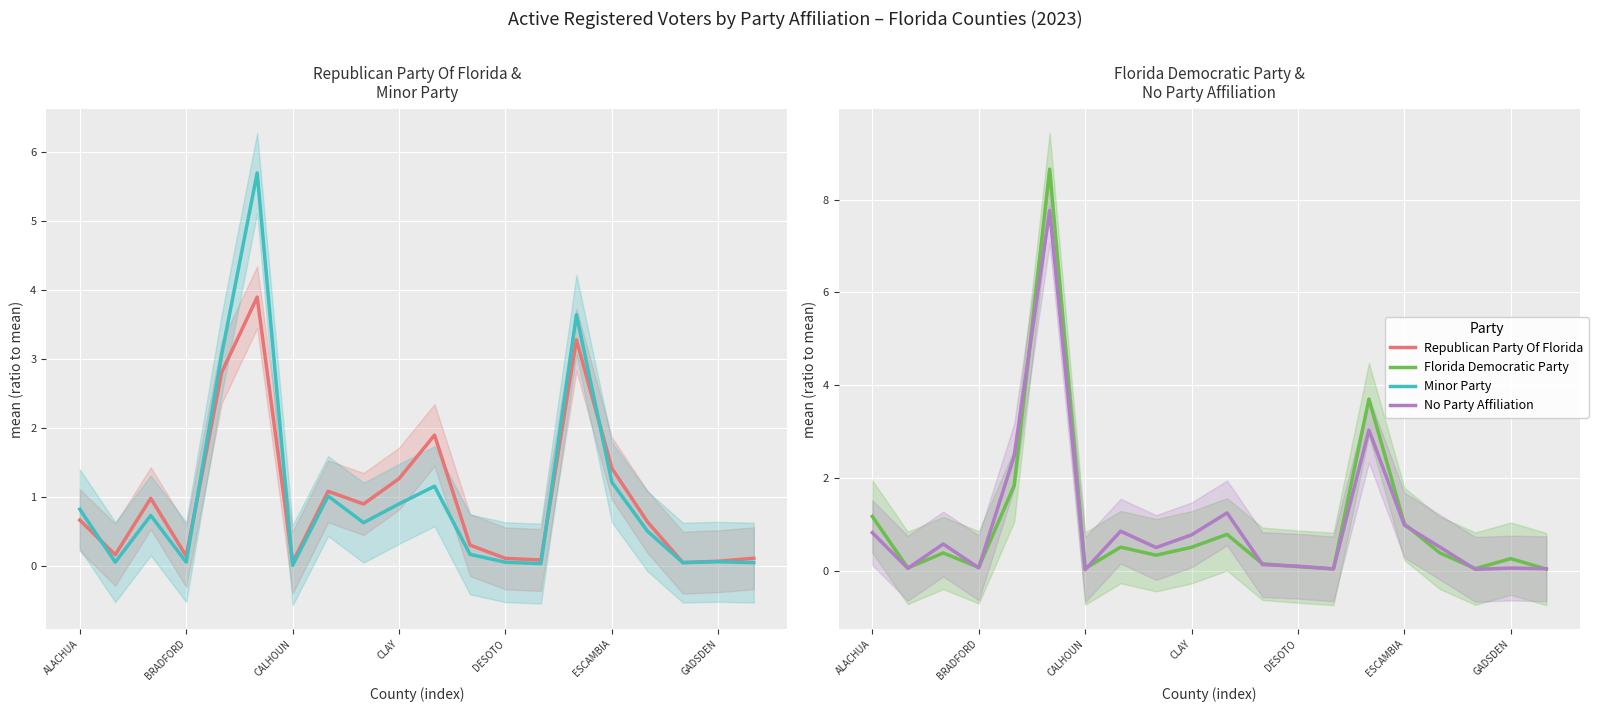

List the series in order of their peak value, lowest first.

Republican Party Of Florida, Minor Party, No Party Affiliation, Florida Democratic Party